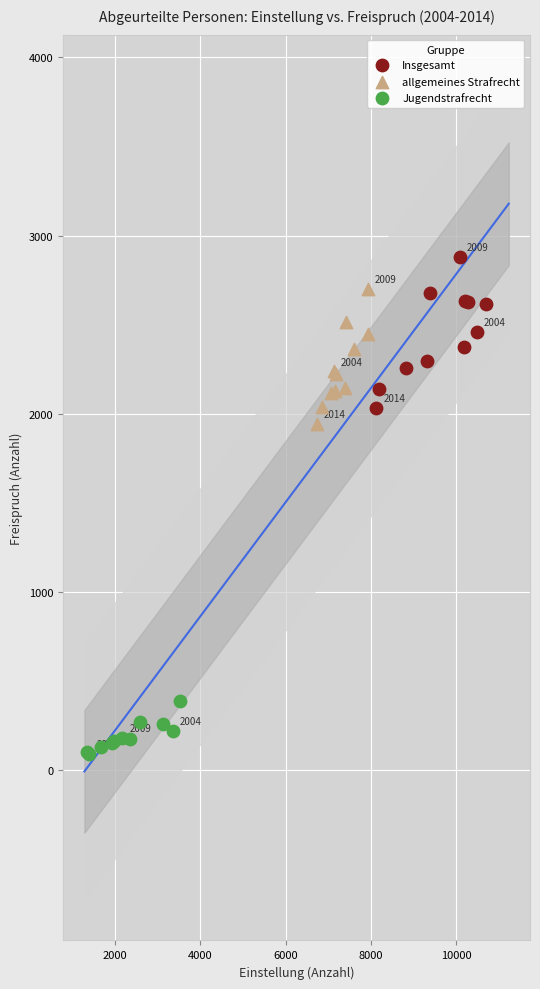

Which series reaches the minimum Y coordinate?

Jugendstrafrecht